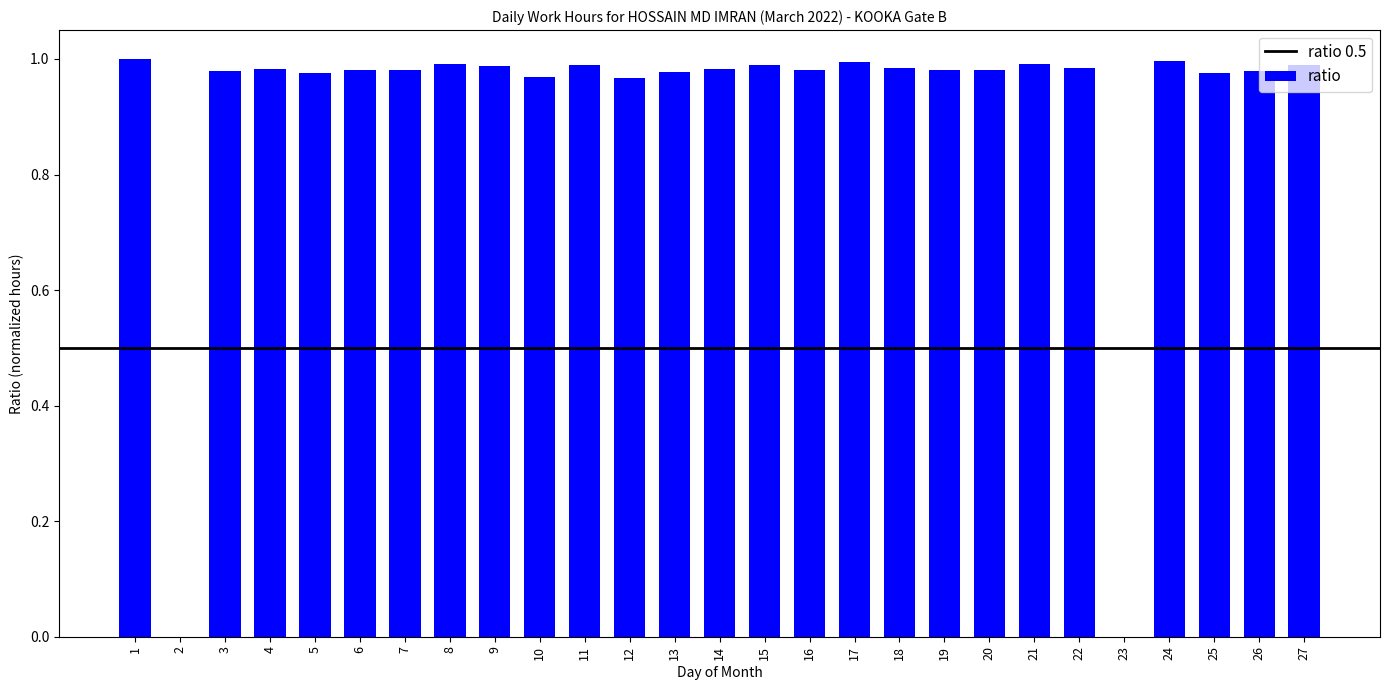

True or false: the data shows 1.7 at 21.

False